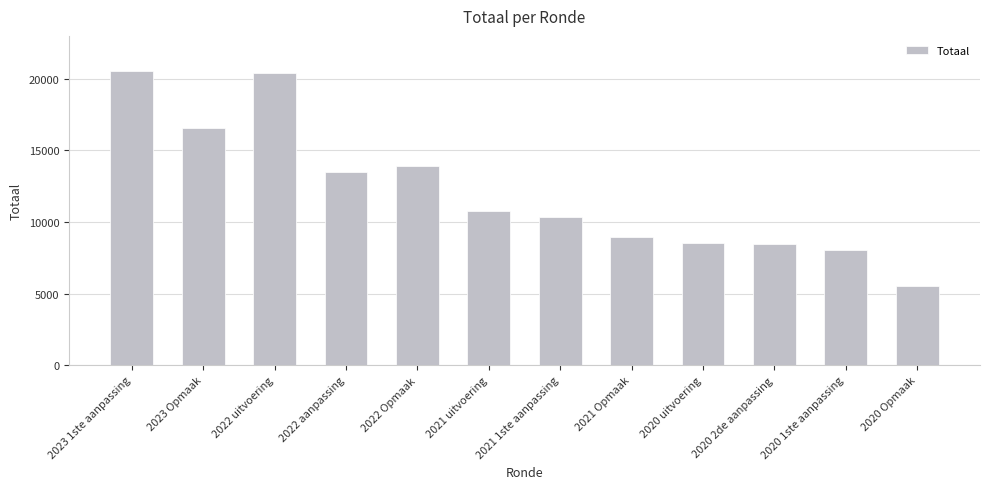

What is the label of the 12th bar from the right?

2023 1ste aanpassing